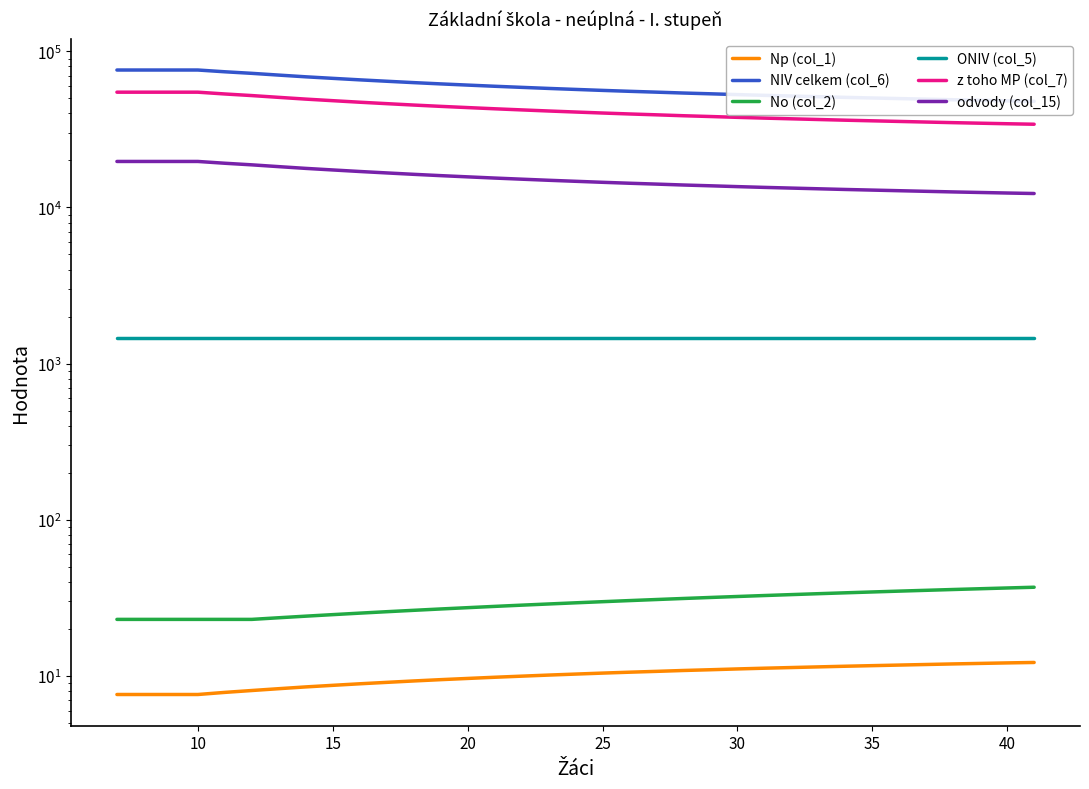

What is the maximum value shown in the chart?

75953.0